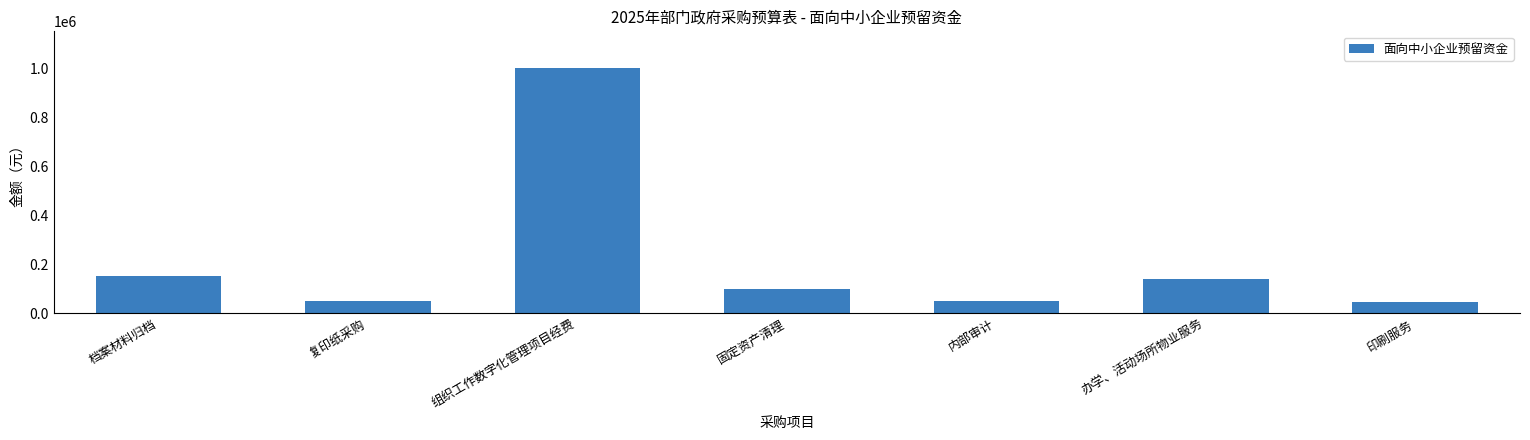

The value at 固定资产清理 is 100000. True or false?

True